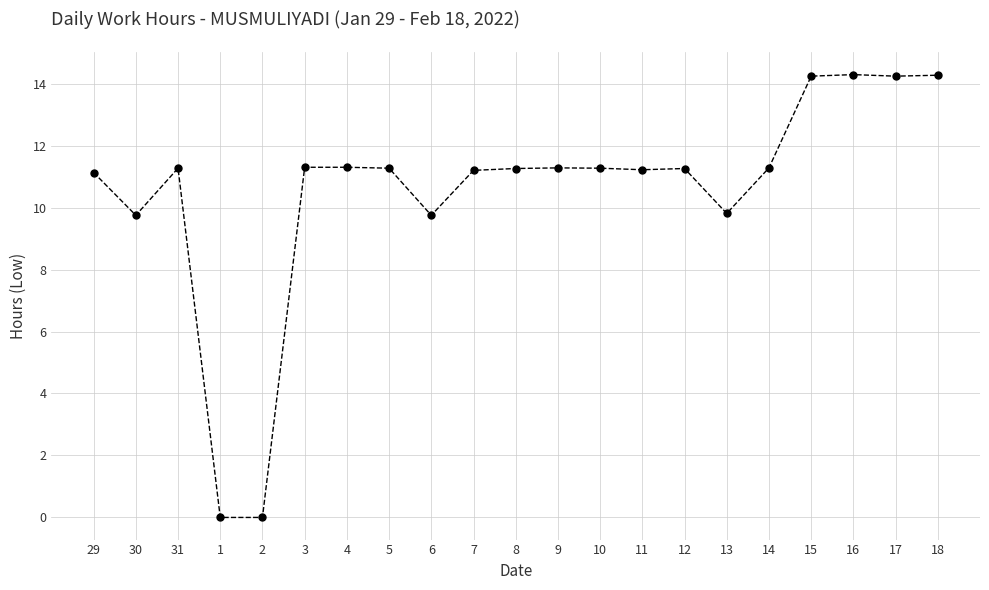

How many data points are less than 11?

5